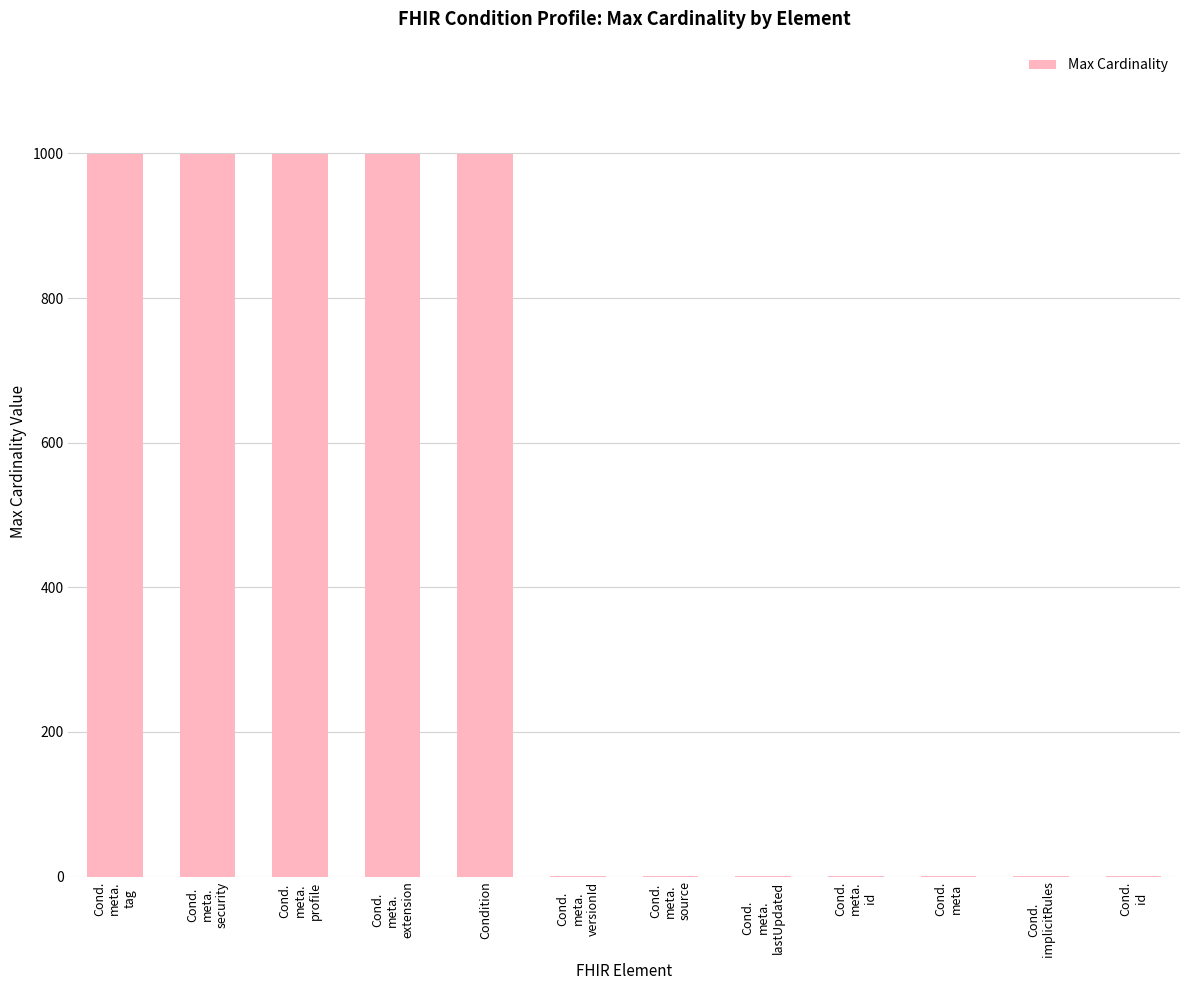

Reading left to right, list all the values displayed in this chart.

999	999	999	999	999	1	1	1	1	1	1	1